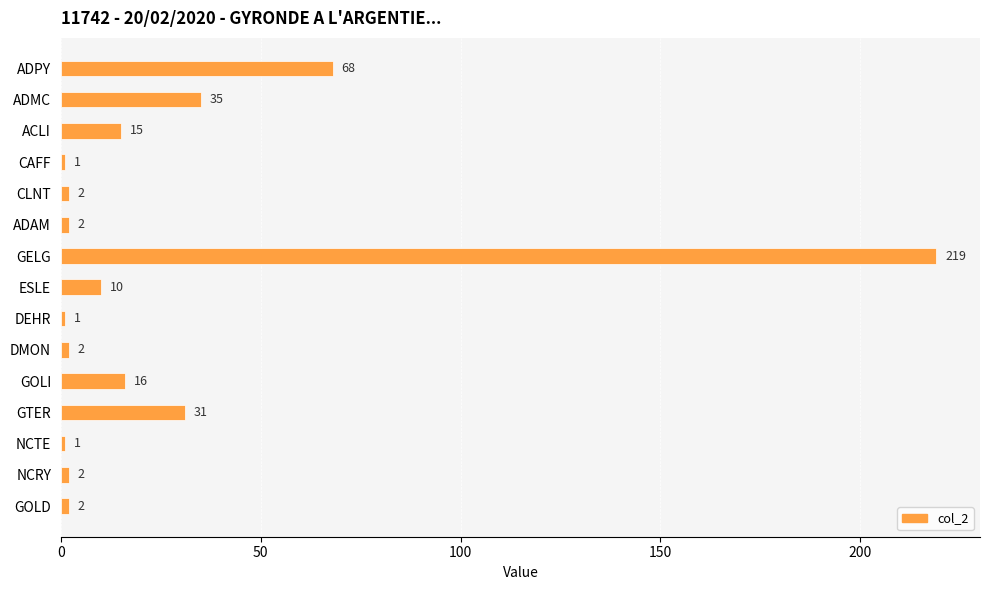

Are the bars horizontal?

Yes